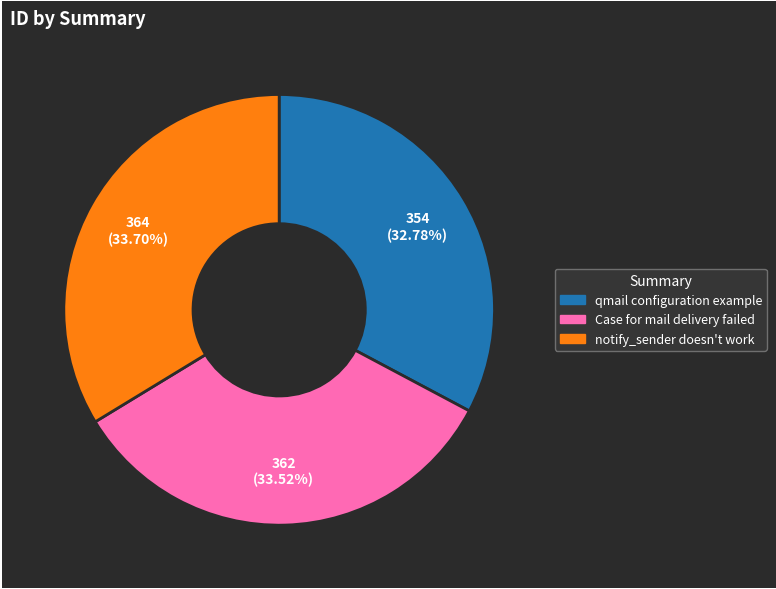

Between qmail configuration example and Case for mail delivery failed, which is larger?

Case for mail delivery failed